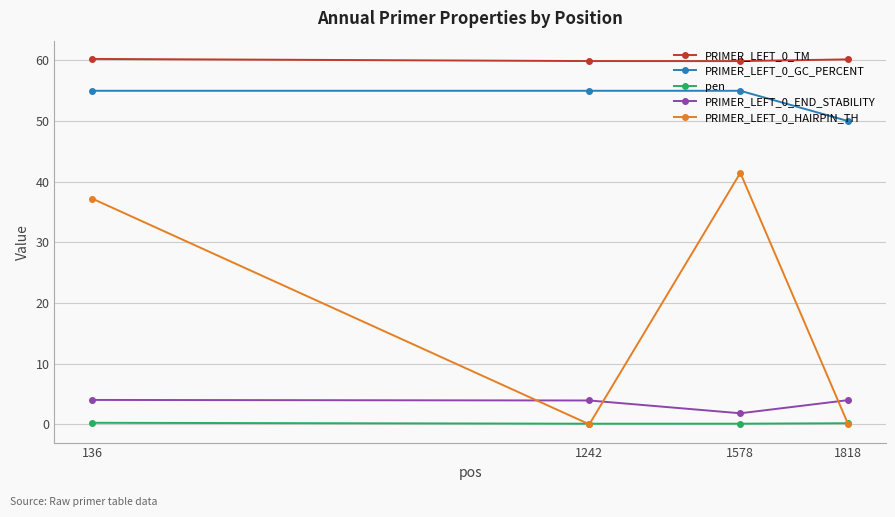

What is the maximum value for PRIMER_LEFT_0_TM?

60.3